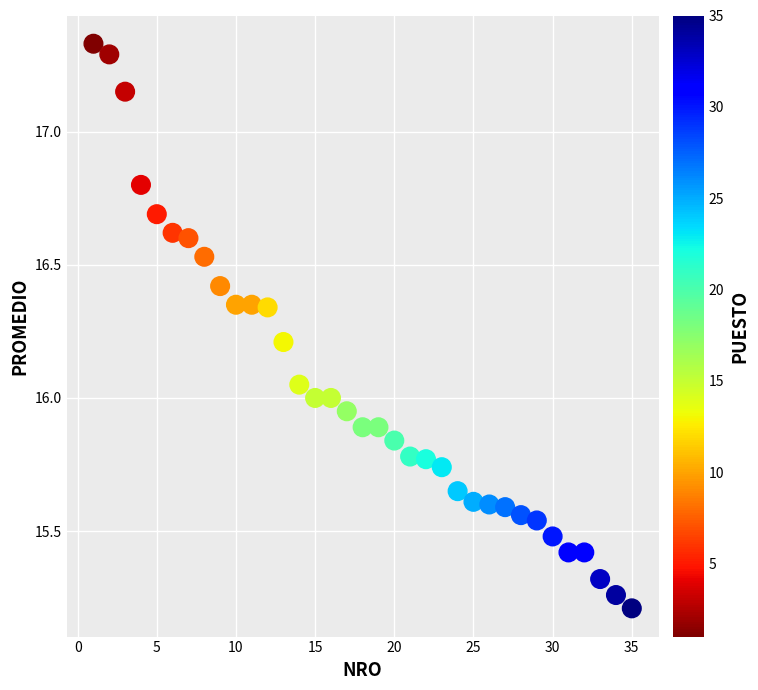

What is the range of Y values (max minus min)?

2.1